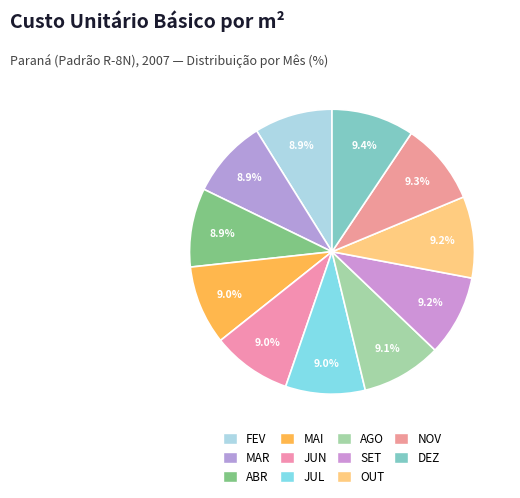

How many slices are in this pie chart?

11